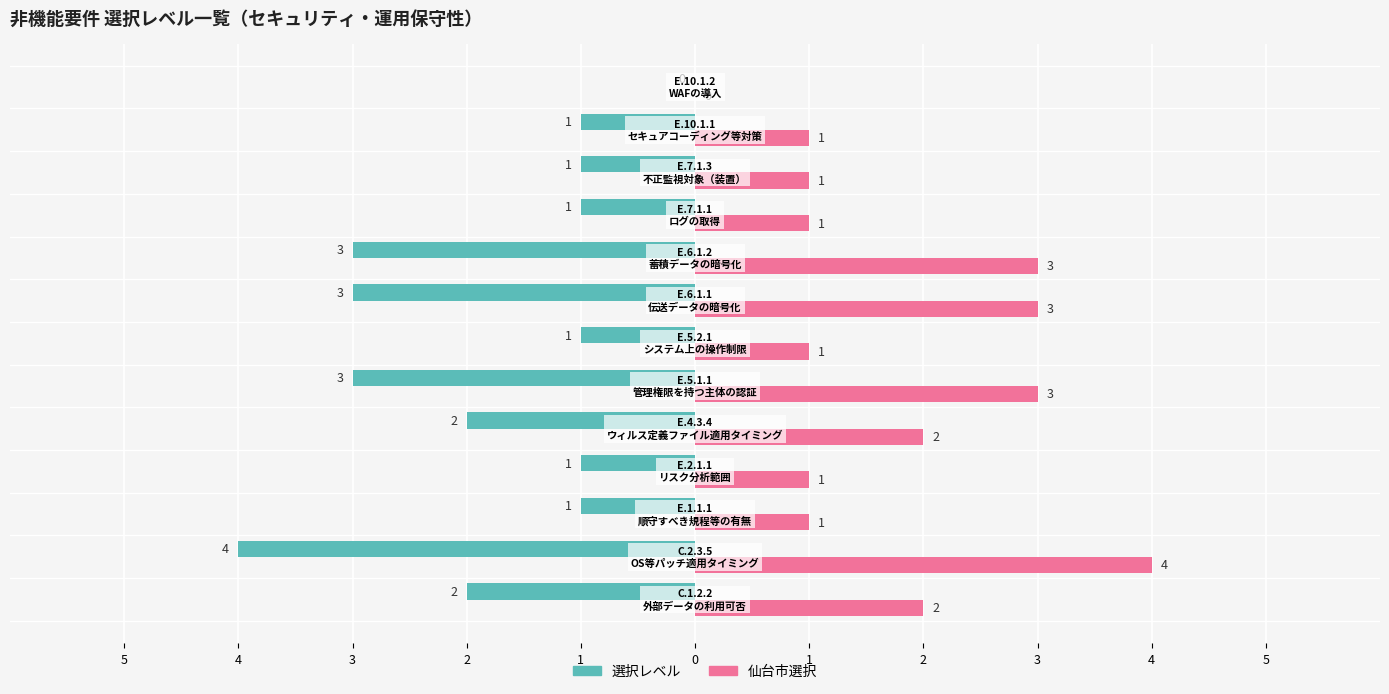

What is the highest value of the 仙台市選択 series?

4